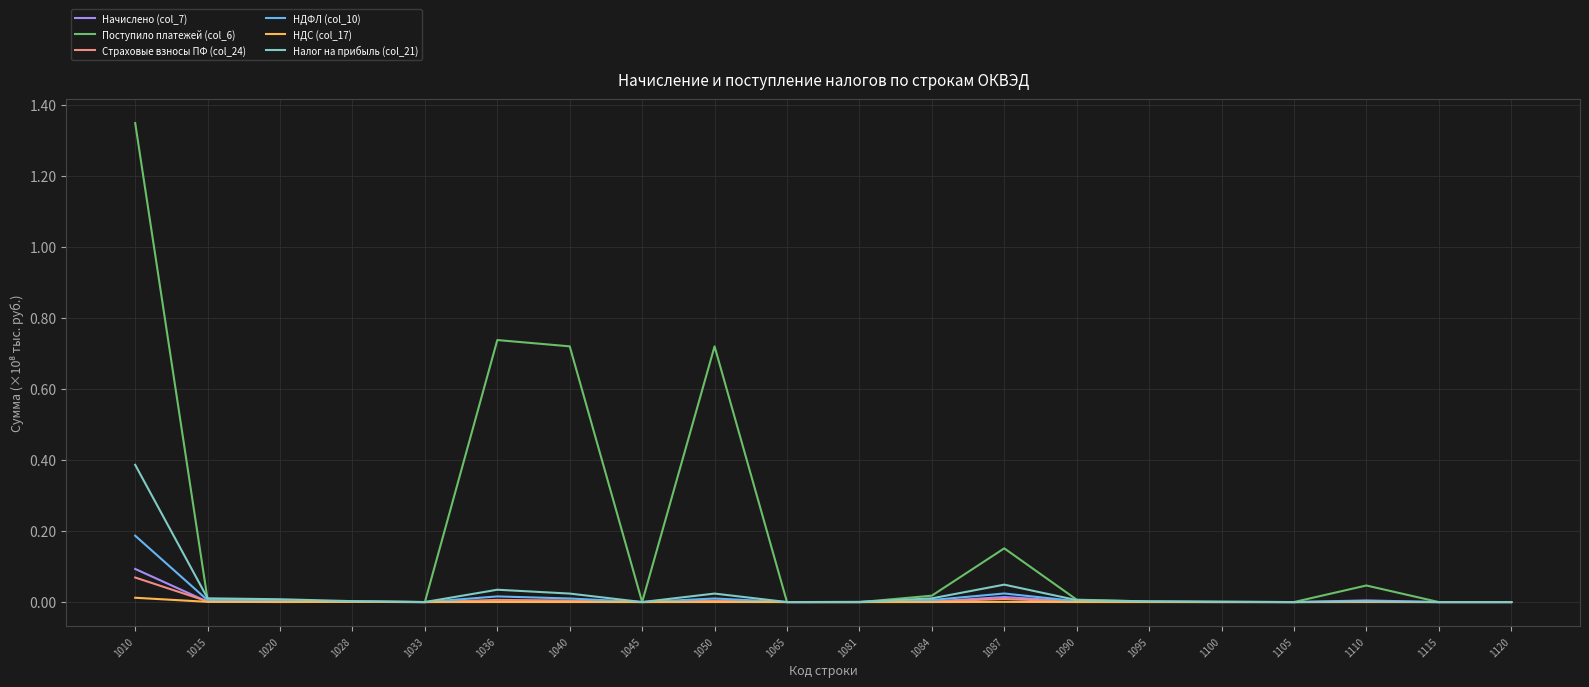

At which category is the sum across all series the highest?

1010